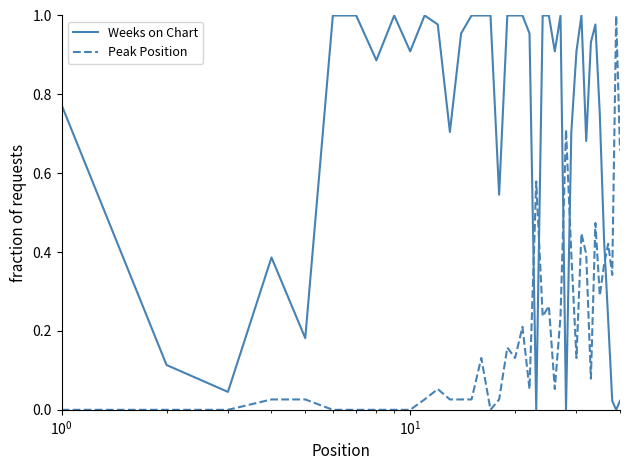

How many lines are shown in the chart?

2